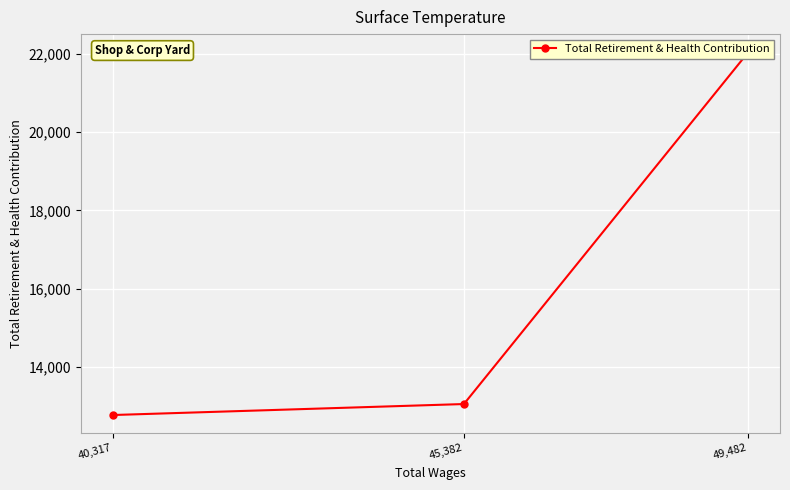

What is the change in value from 49,482 to 40,317?

-9276